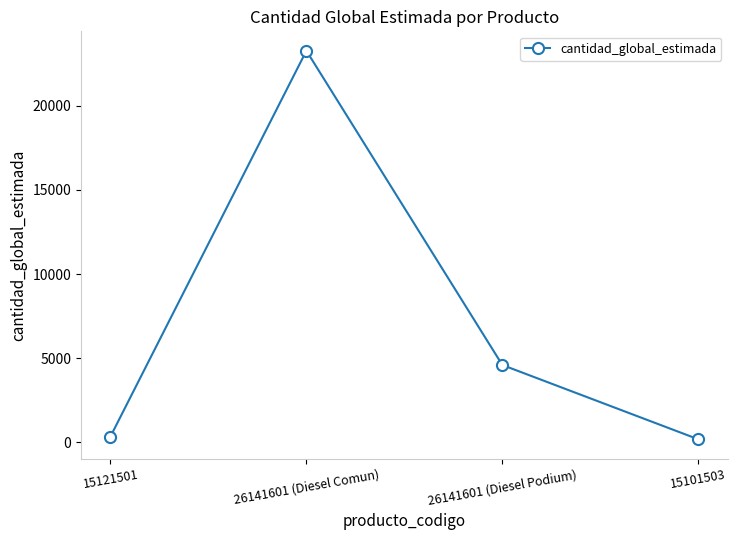

What is the change in value from 15121501 to 26141601 (Diesel Comun)?

+22910